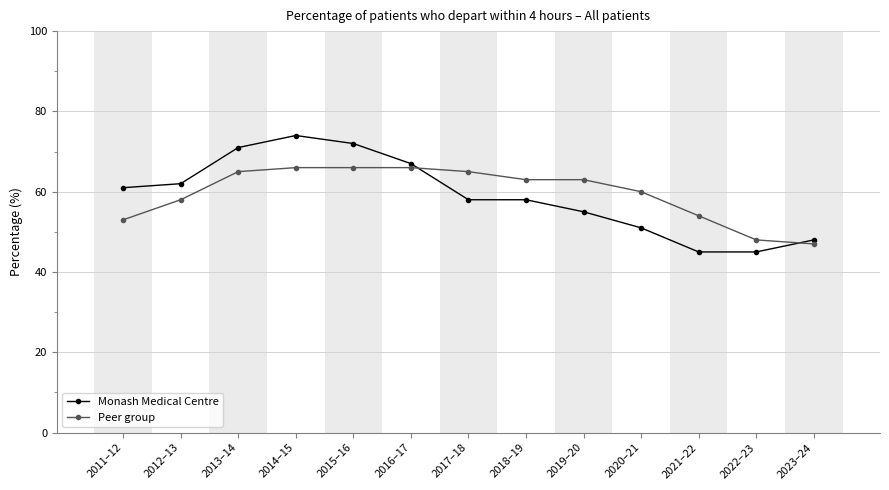

What position from the right is 2018–19?

6